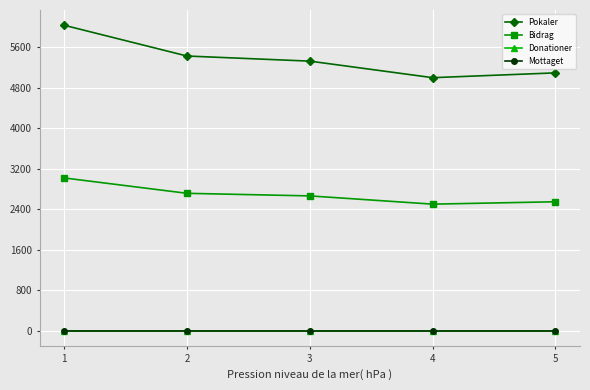

True or false: Bidrag and Mottaget cross at least once.

False